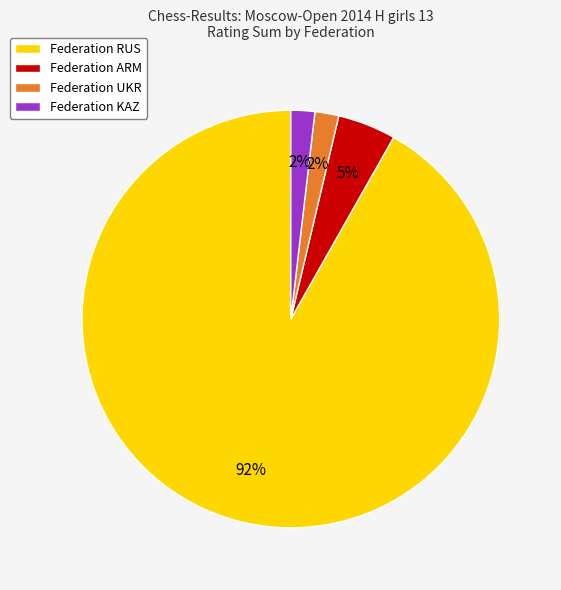

How many segments does this pie chart have?

4